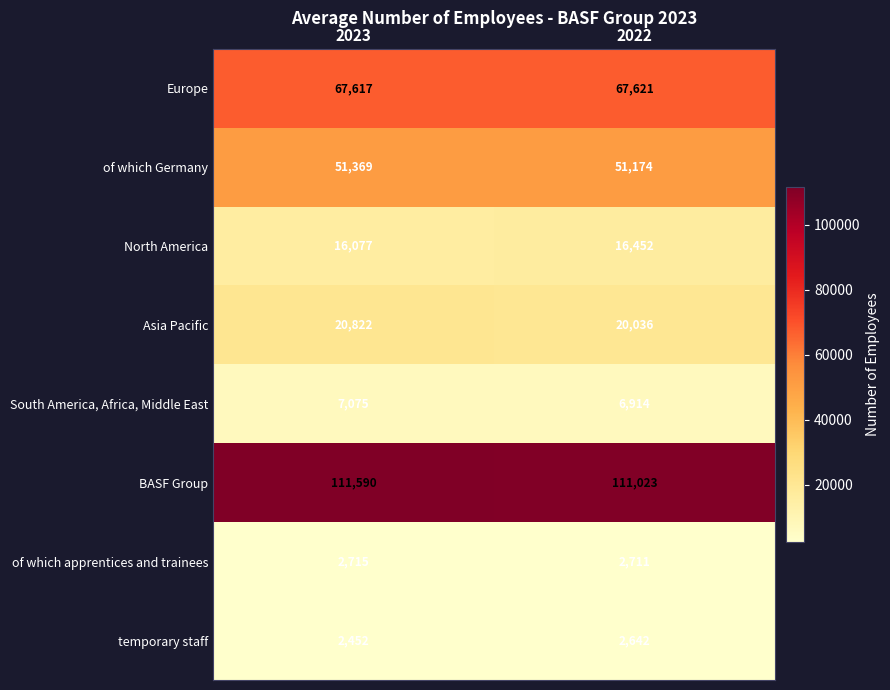

At which category is the sum across all series the highest?

2023